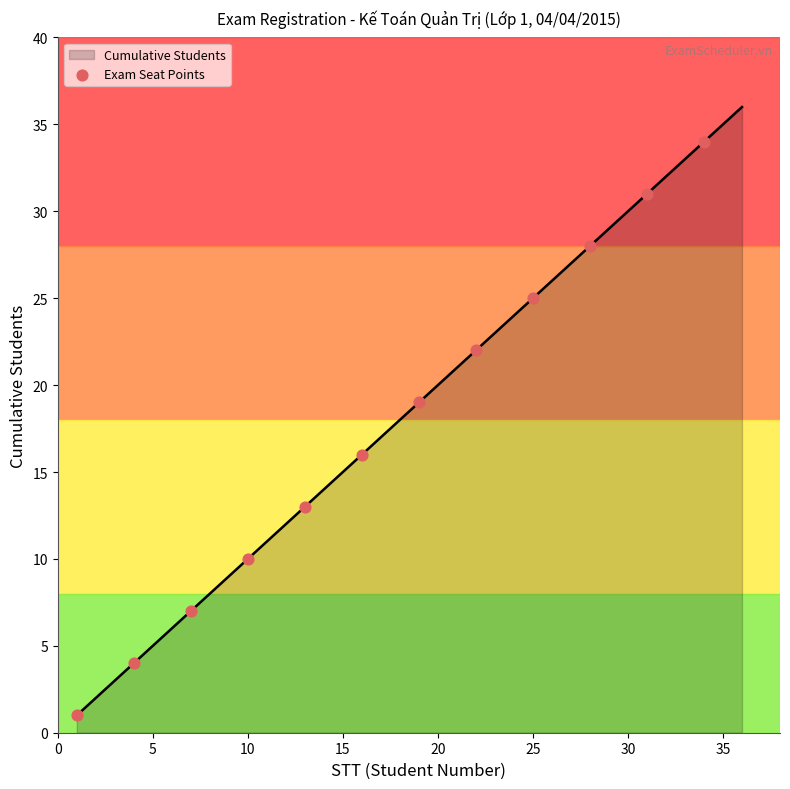

What is the highest value of the Cumulative Students series?

36.0